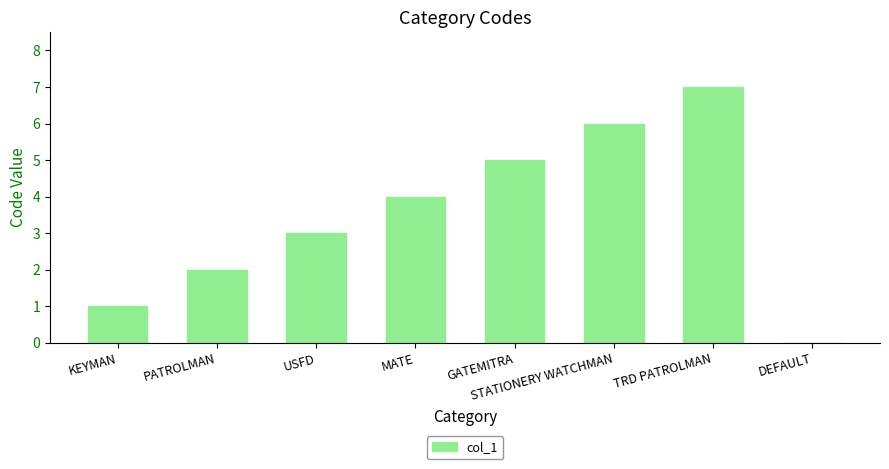

What is the ratio of the value at PATROLMAN to the value at USFD?

0.7